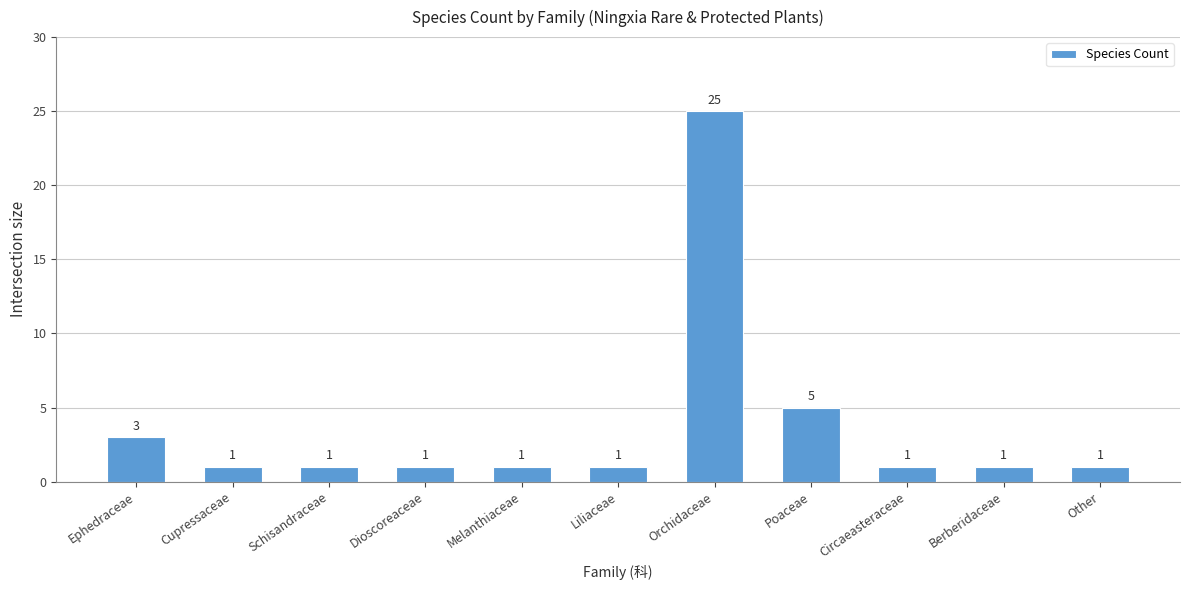

At which category does the chart reach its peak across all series?

Orchidaceae